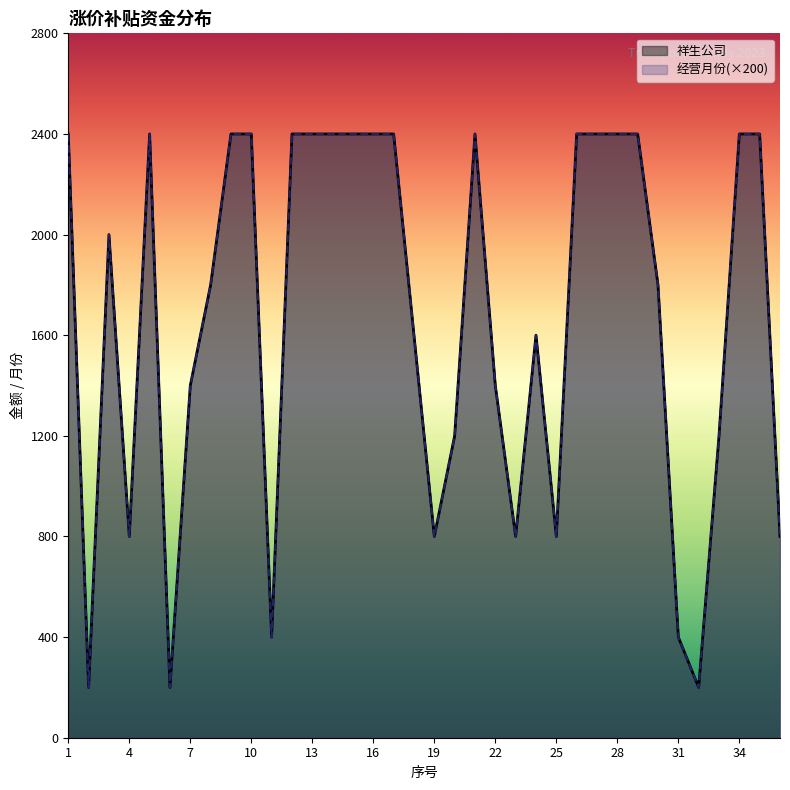

What is the sum of the 祥生公司 values at 36 and 31?

1200